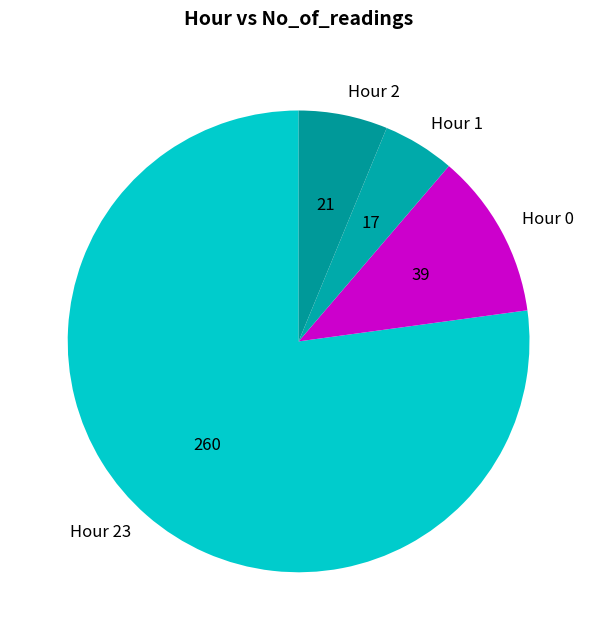

What is the ratio of the value at Hour 0 to the value at Hour 1?

2.3